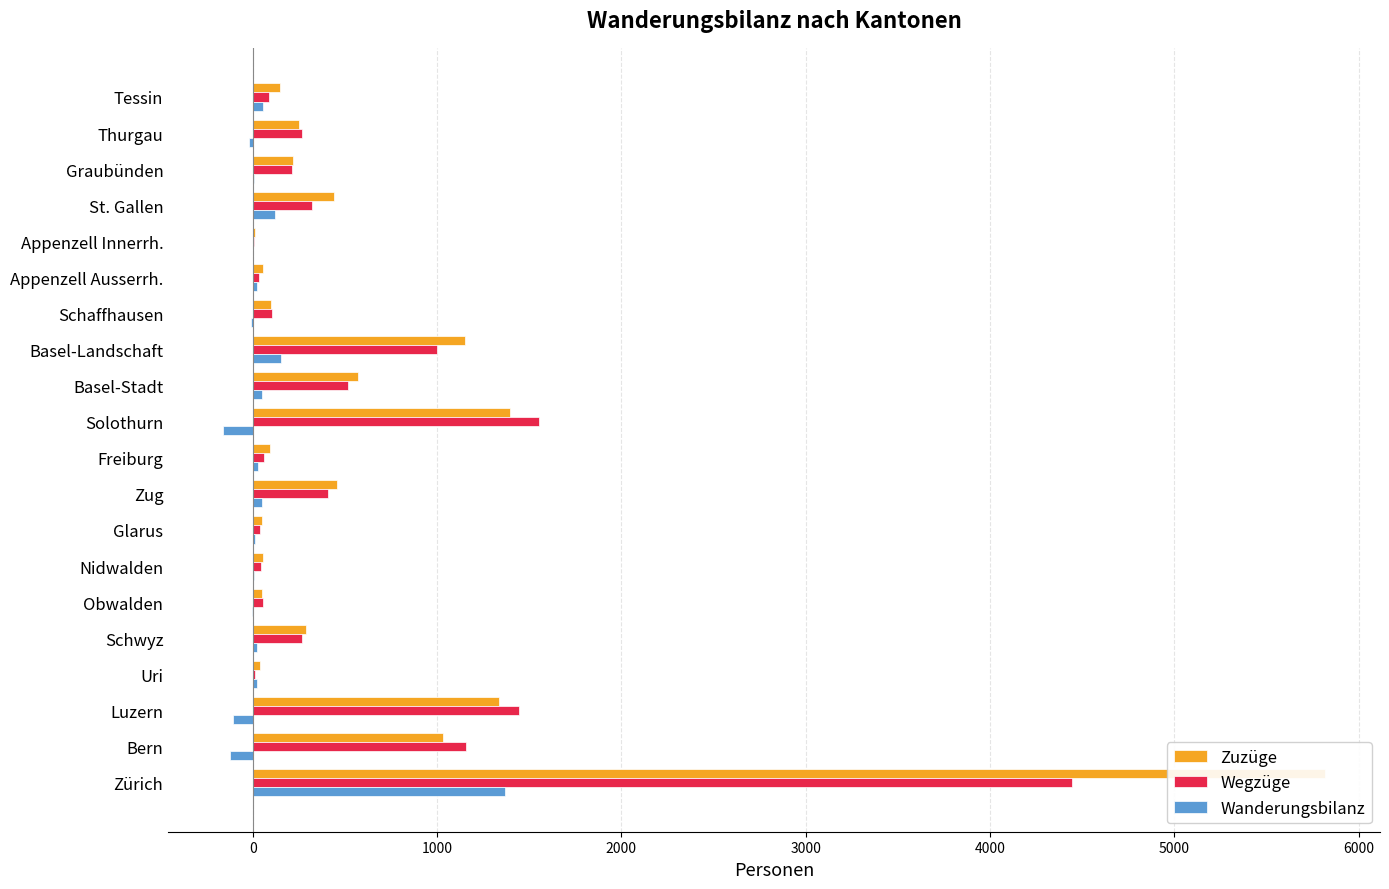

What position from the right is Basel-Landschaft?

8